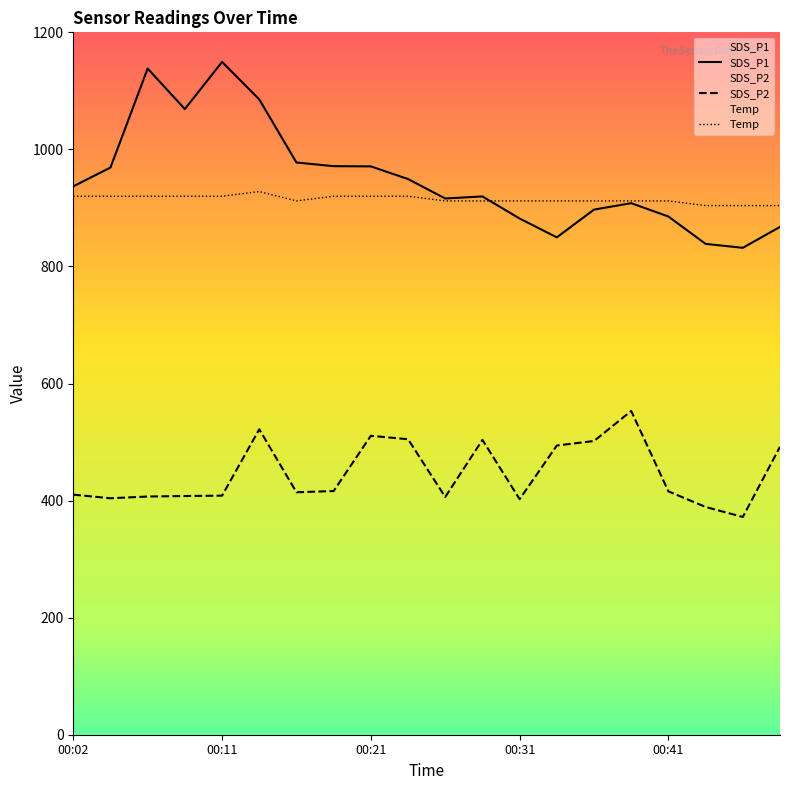

What is the sum of the Temp values at 00:38 and 00:43?

1816.0